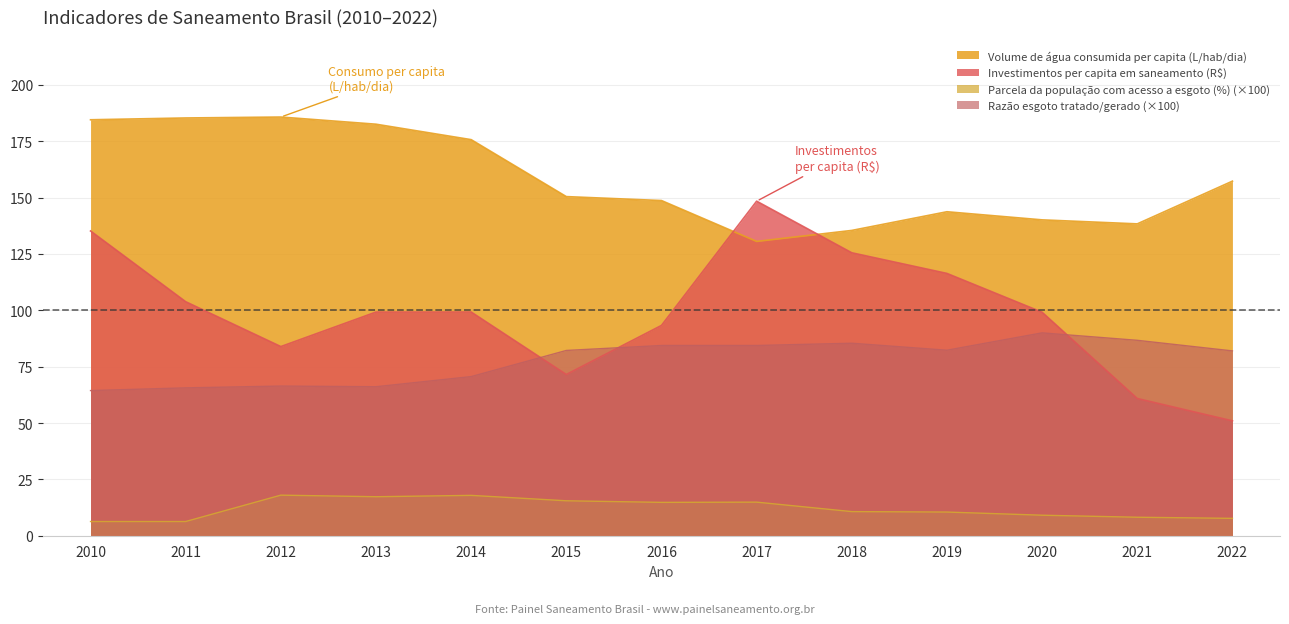

What is the value of the Investimentos per capita em saneamento (R$) point at the 4th from the left?

99.2